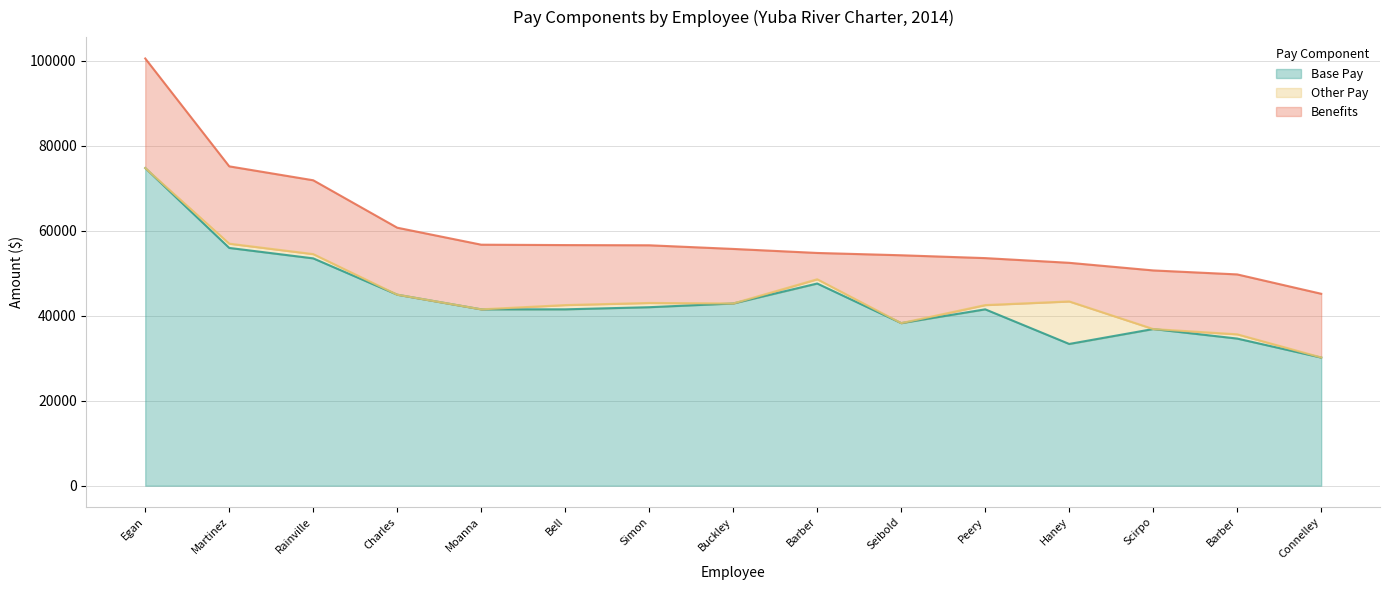

At RAINVILLE DORIS I, list the series in order from smallest to largest.

Other Pay, Benefits, Base Pay